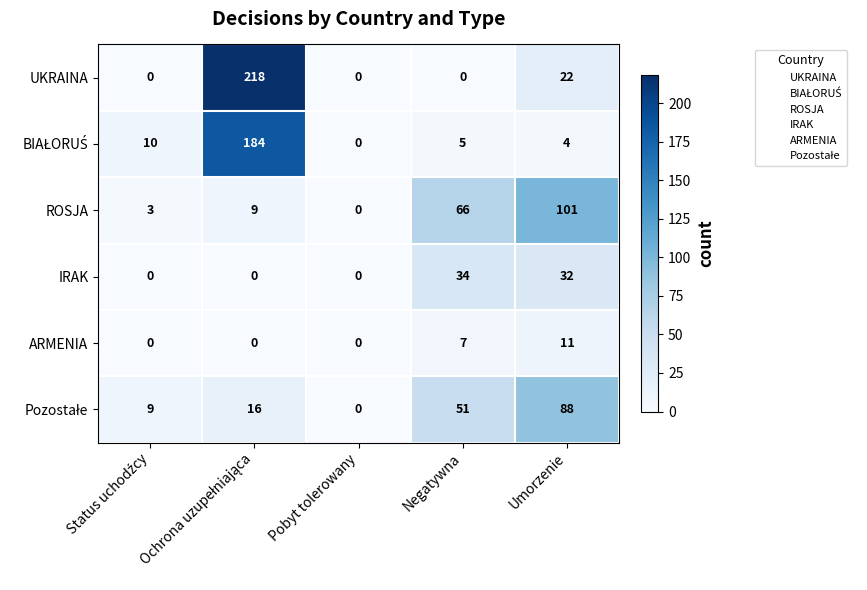

Is it true that ARMENIA equals 6 at Pobyt tolerowany?

False